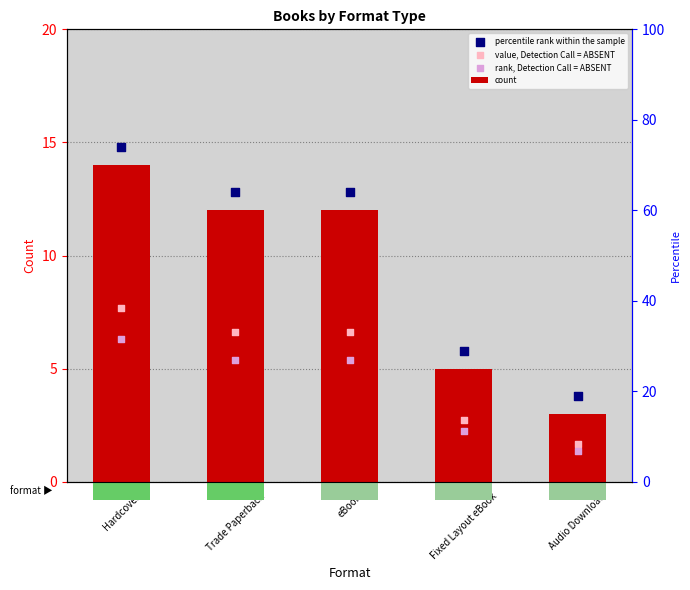

Which series contains the highest Y value?

percentile rank within the sample